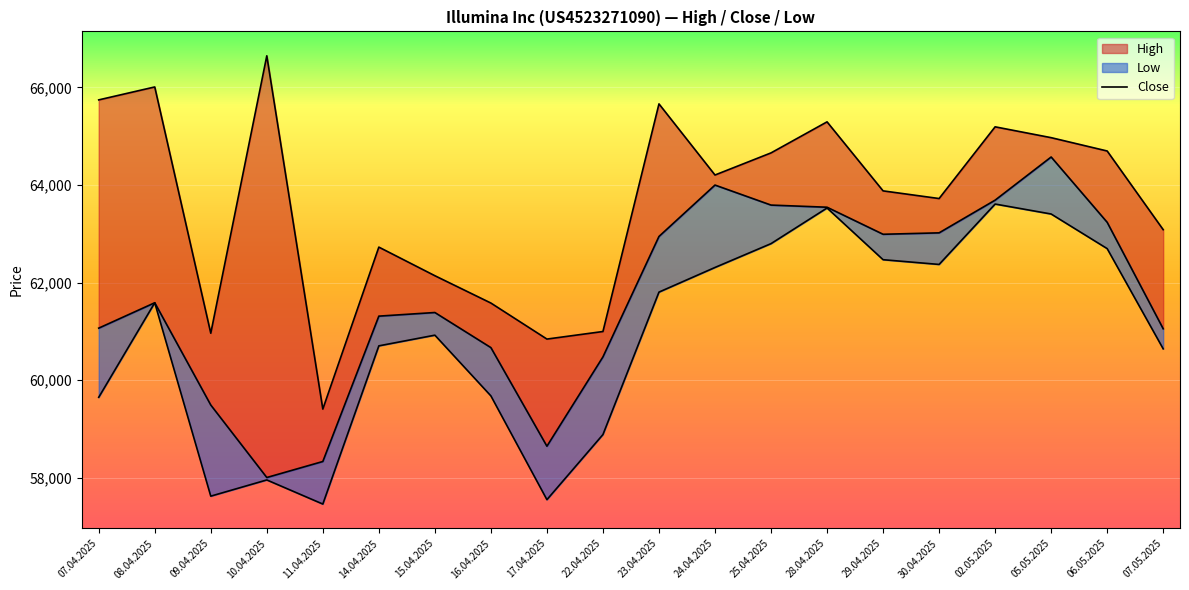

What is the label of the 14th point from the left?

28.04.2025